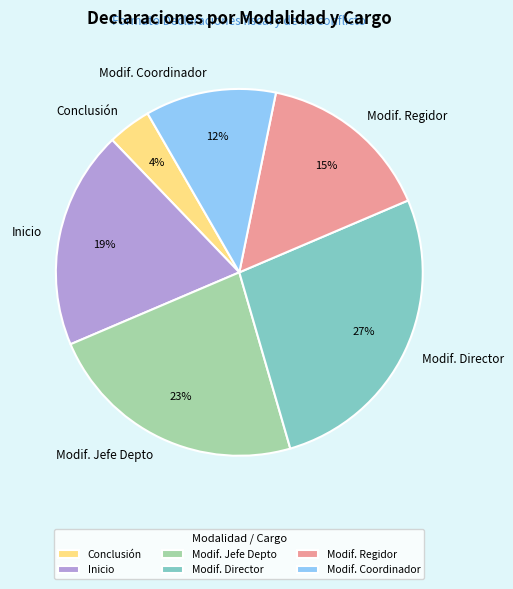

Rank the categories by value from highest to lowest.

Modif. Director, Modif. Jefe Depto, Inicio, Modif. Regidor, Modif. Coordinador, Conclusión